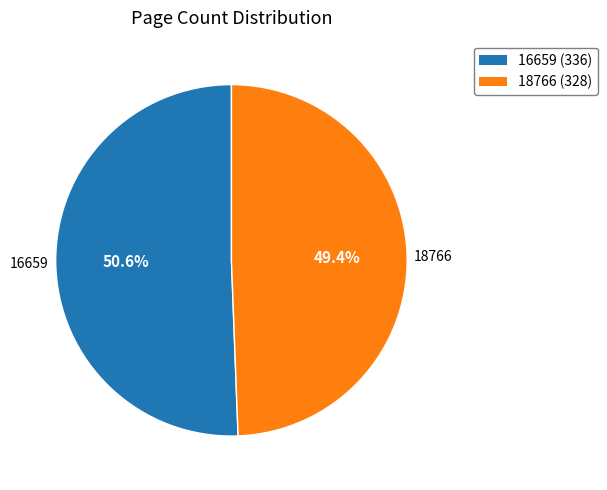

Count the number of slices in the pie.

2